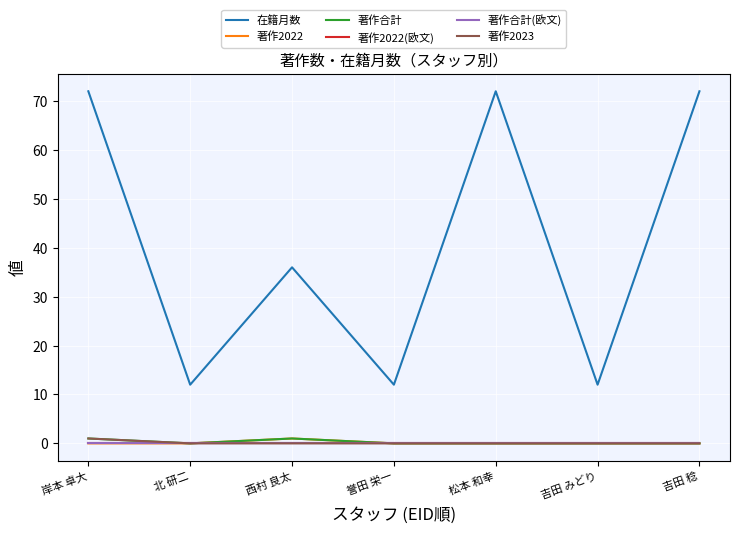

Count the 著作合計 values in the range 0 to 1.

7